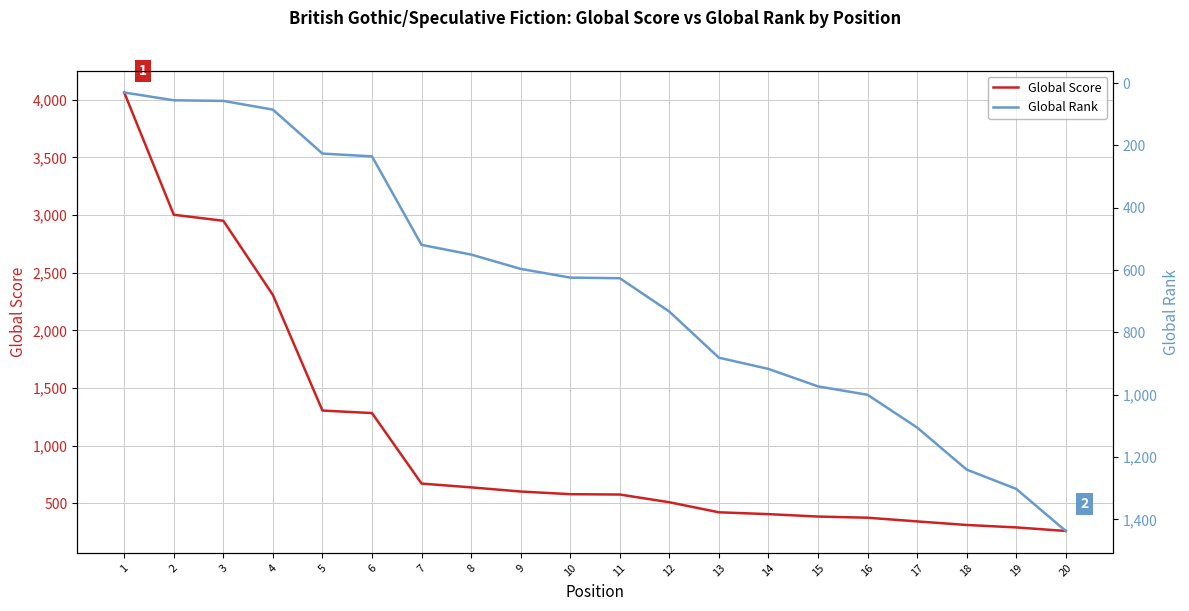

Reading left to right, extract all data points from this chart.

Global Score: 1=4062	2=3002	3=2950	4=2307	5=1305	6=1283	7=672	8=639	9=603	10=580	11=577	12=510	13=423	14=407	15=386	16=376	17=344	18=313	19=292	20=261
Global Rank: 1=30	2=55	3=57	4=85	5=226	6=235	7=519	8=550	9=596	10=624	11=626	12=733	13=881	14=917	15=973	16=1000	17=1105	18=1240	19=1302	20=1437